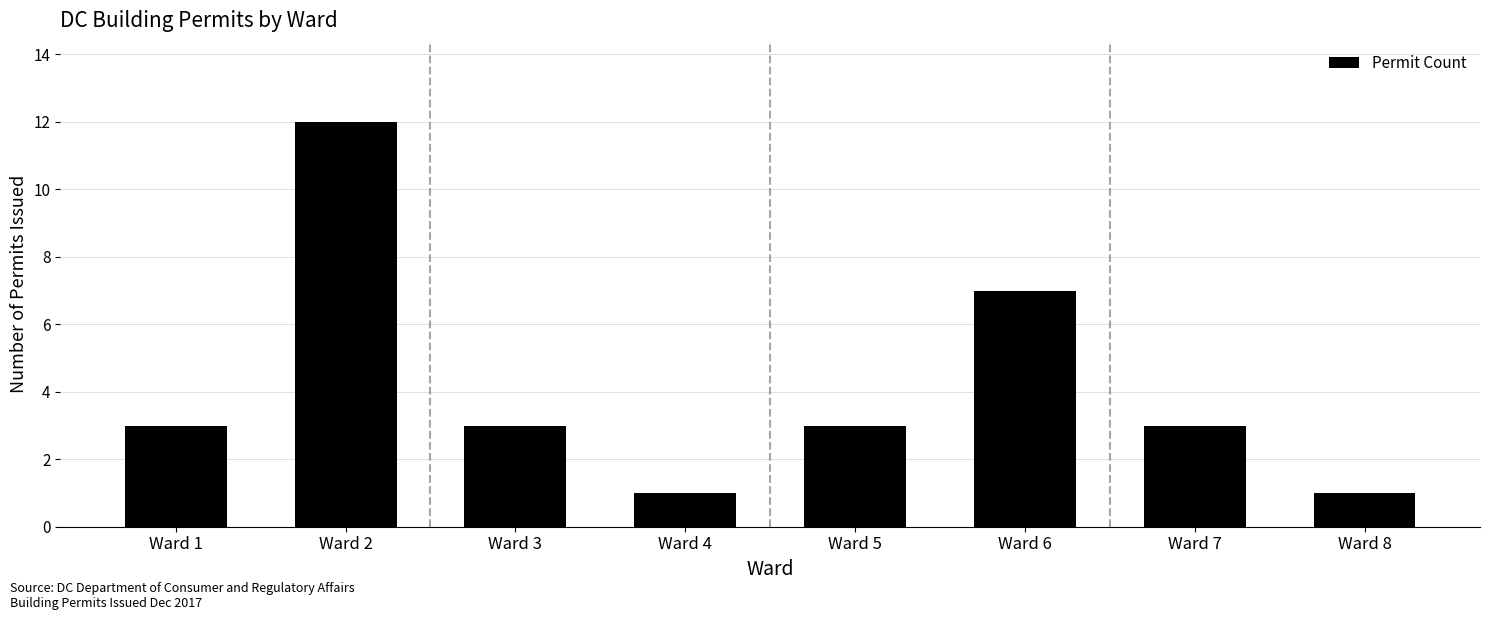

What is the value of the 5th bar from the left?

3